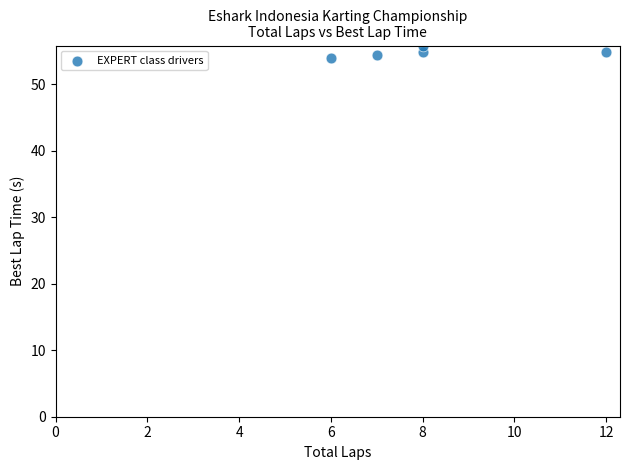

What is the range of X values (max minus min)?

6.0